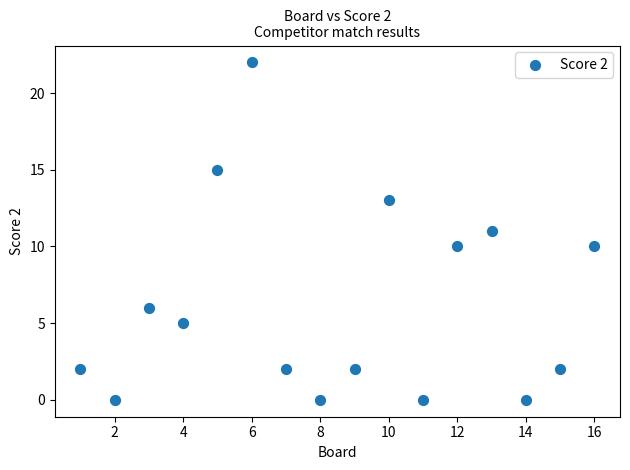

What is the range of Y values (max minus min)?

22